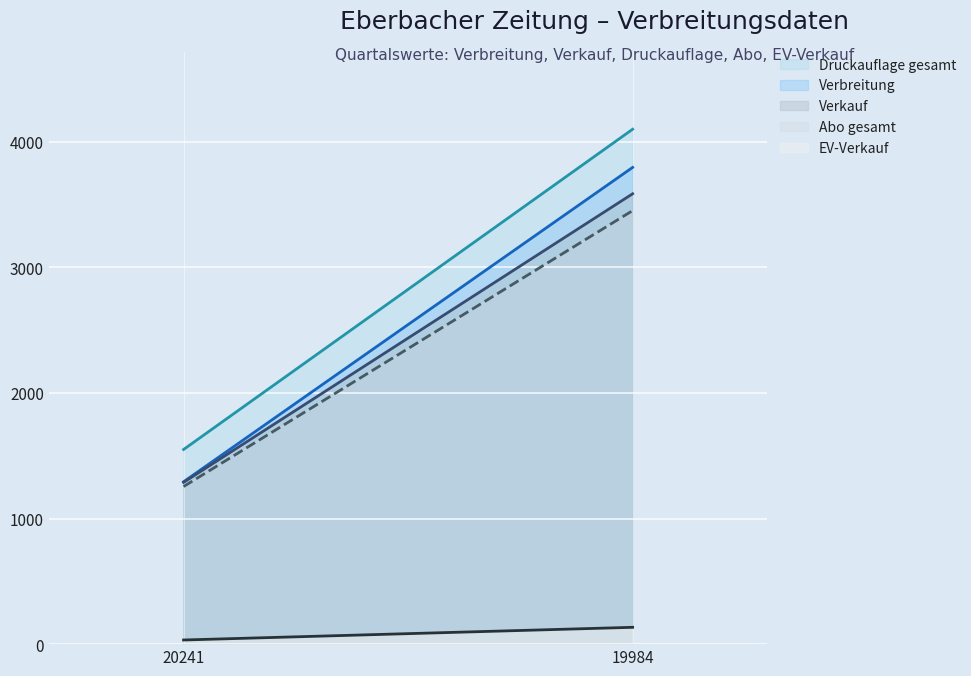

What is the approximate value of EV-Verkauf at 19984?

134